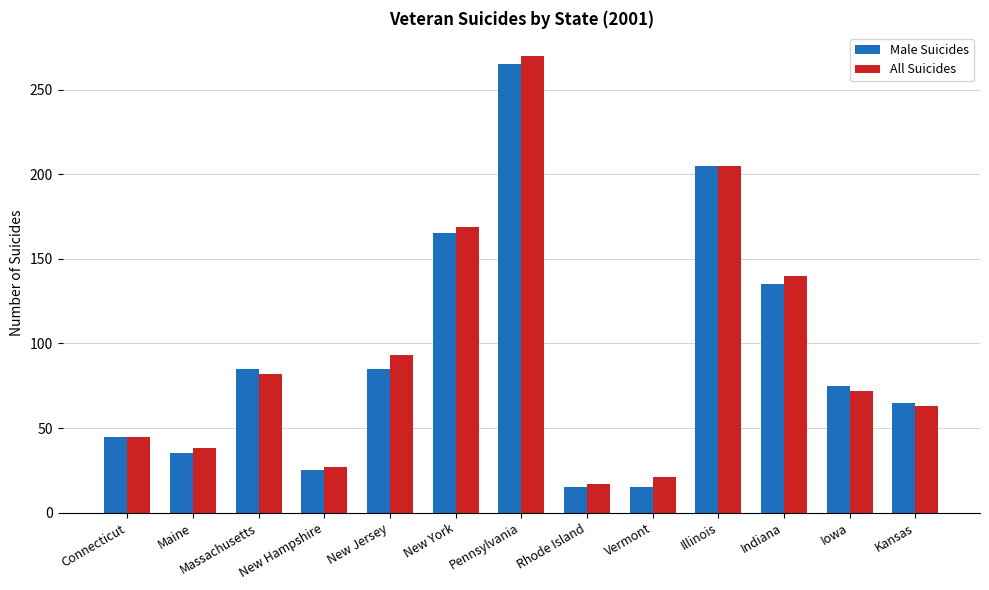

What is the greatest value displayed?

270